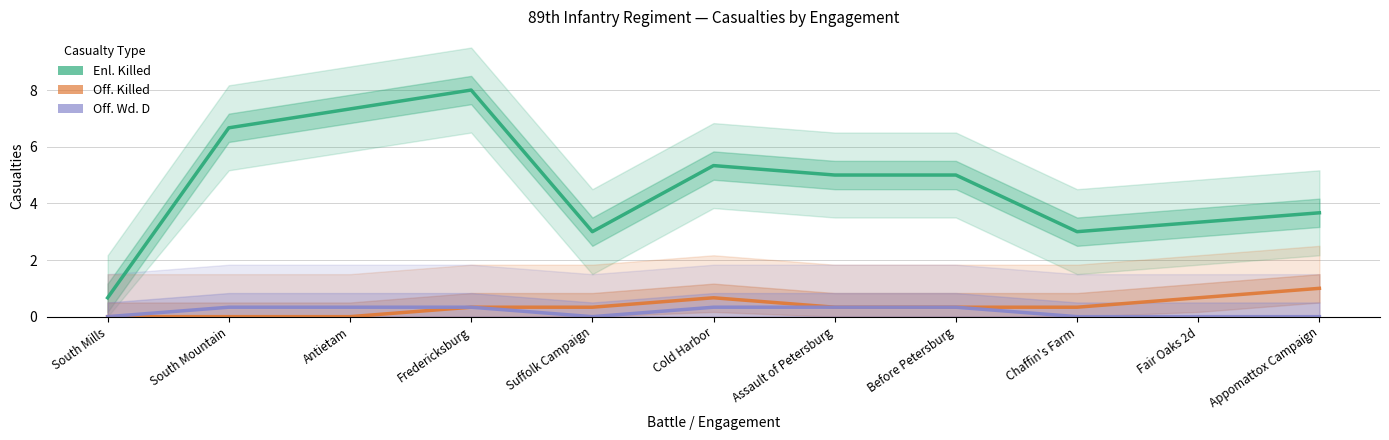

Reading left to right, transcribe all the data shown in this chart.

Enl. Killed: 0.7	6.7	7.3	8.0	3.0	5.3	5.0	5.0	3.0	3.3	3.7
Off. Killed: 0.0	0.0	0.0	0.3	0.3	0.7	0.3	0.3	0.3	0.7	1.0
Off. Wd. D: 0.0	0.3	0.3	0.3	0.0	0.3	0.3	0.3	0.0	0.0	0.0